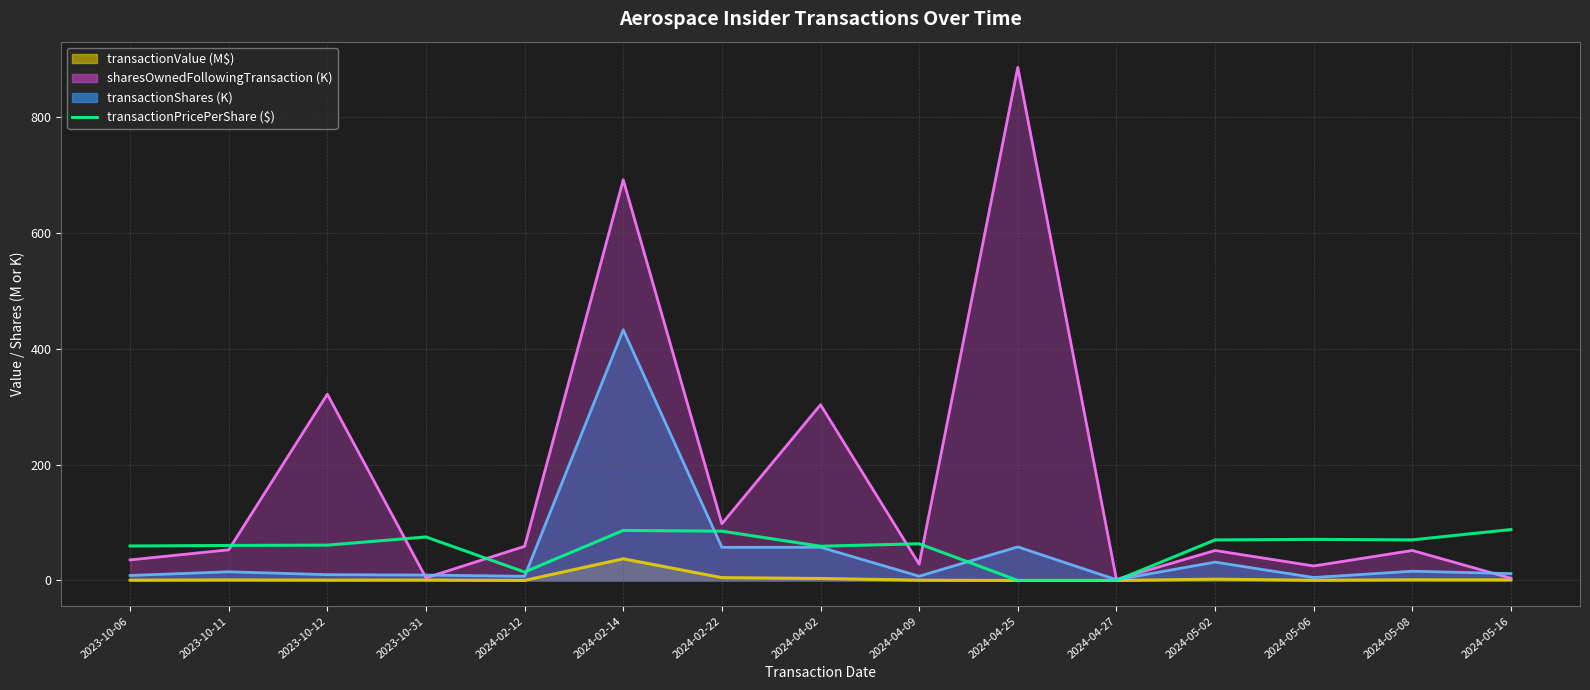

True or false: the data has more than 1 interior local peaks.

True